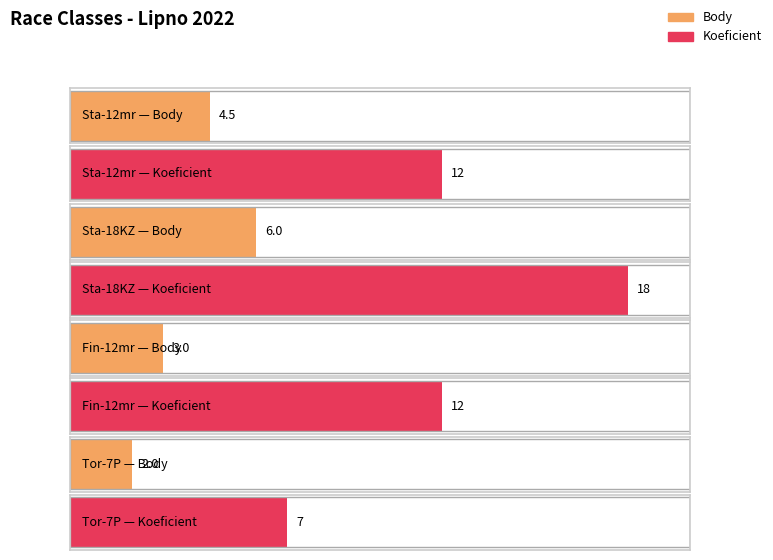

Does the chart contain any negative values?

No